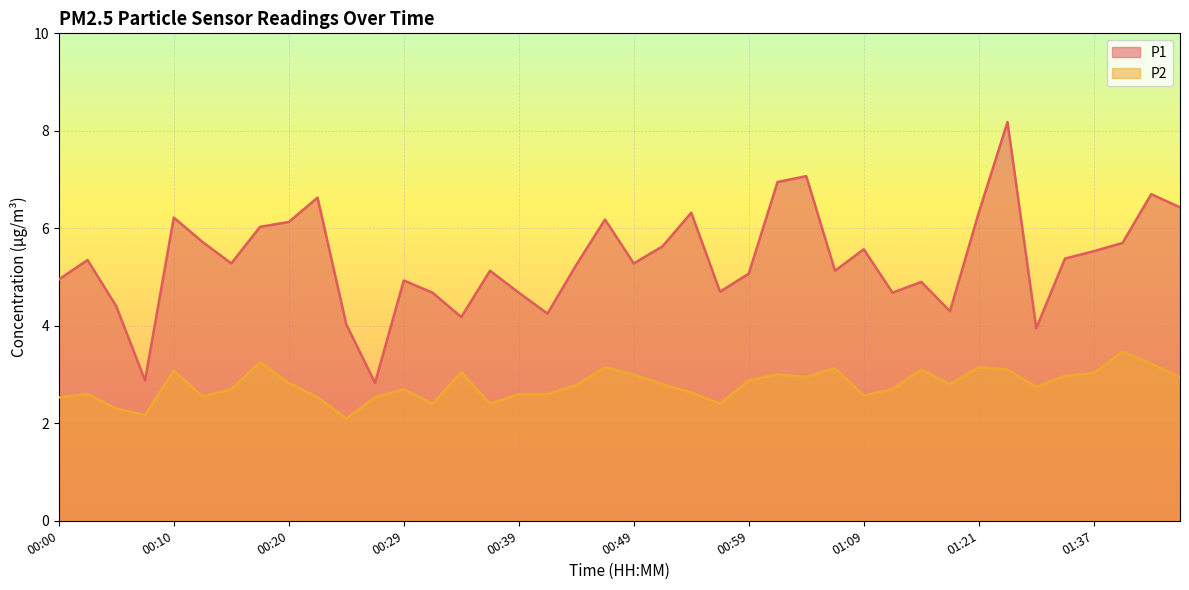

What is the smallest value displayed?

2.1